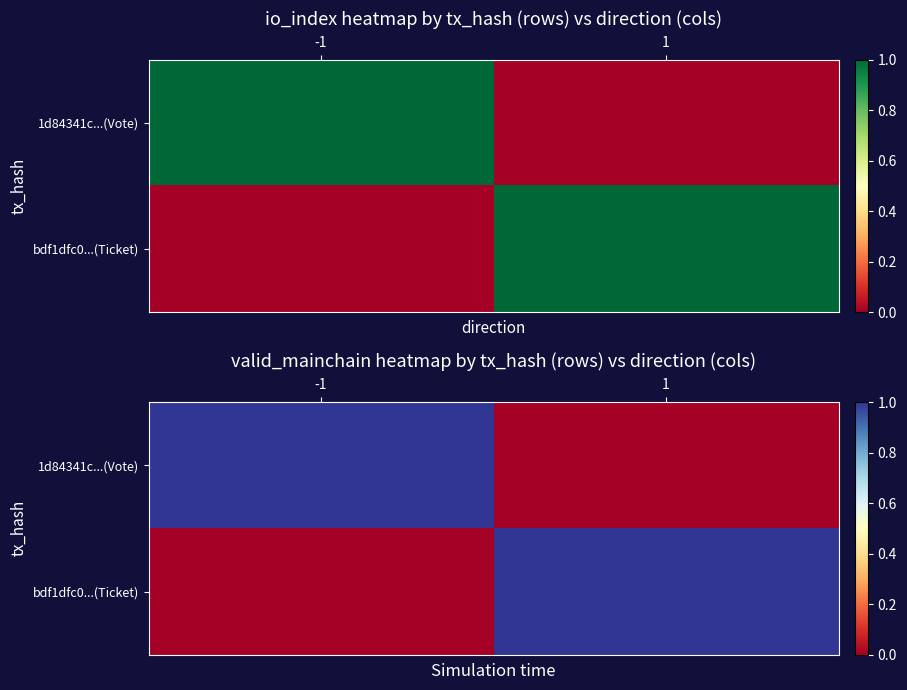

Which has a higher value, -1 or 1?

-1